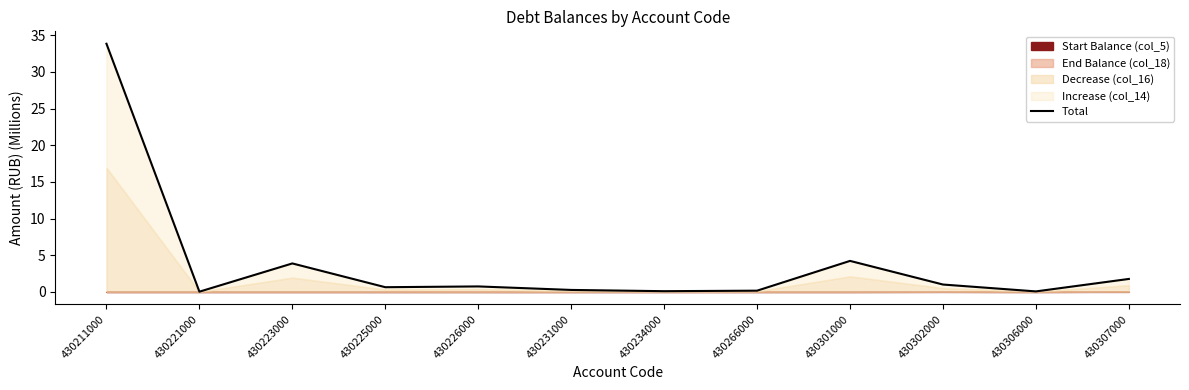

What is the sum of the values at 430226000 and 430211000?

34.6